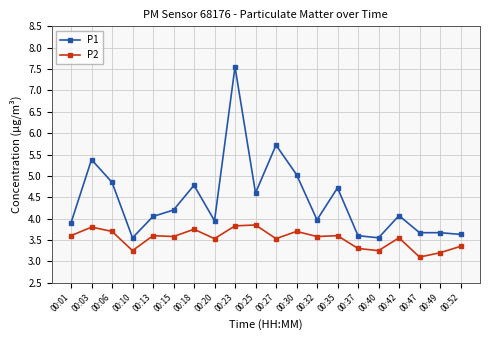

Between 00:18 and 00:49, which series saw the biggest shift?

P1